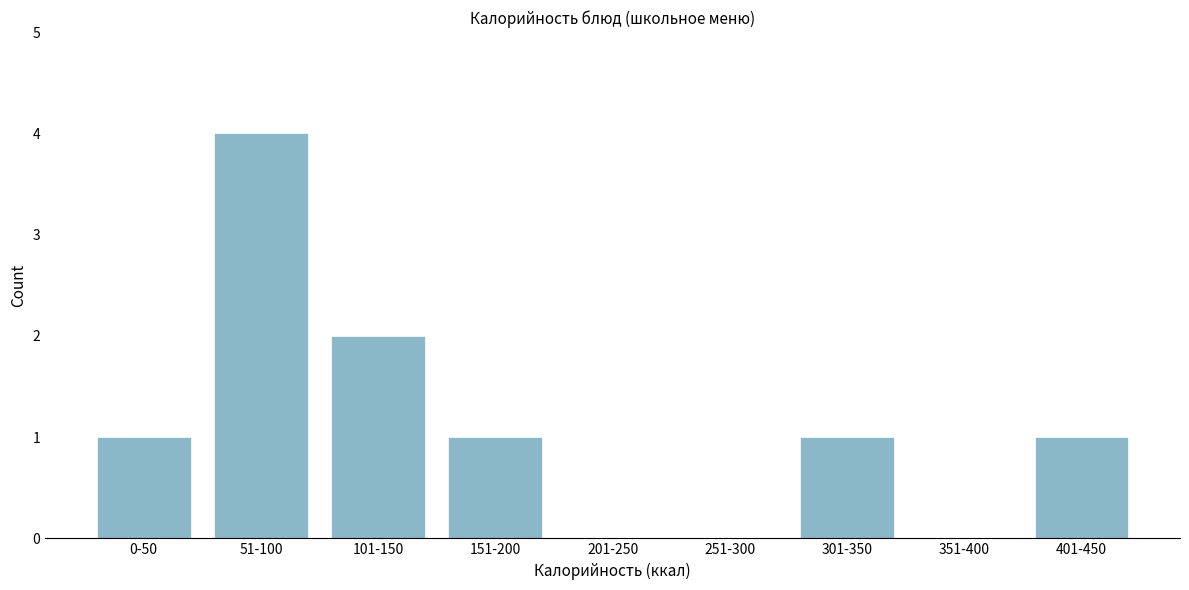

Reading left to right, list all the values displayed in this chart.

0-50=1	51-100=4	101-150=2	151-200=1	201-250=0	251-300=0	301-350=1	351-400=0	401-450=1